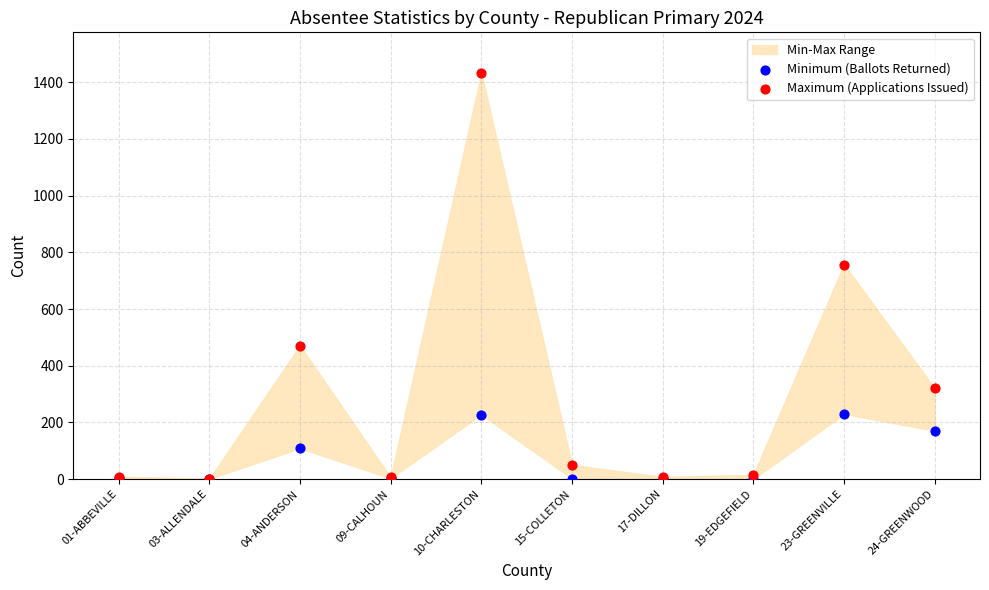

In the Maximum (Applications Issued) series, what Y value is closest to 717?

757